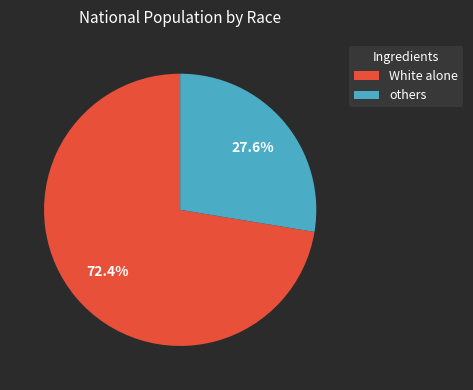

Is there any slice that represents more than half of the pie?

Yes